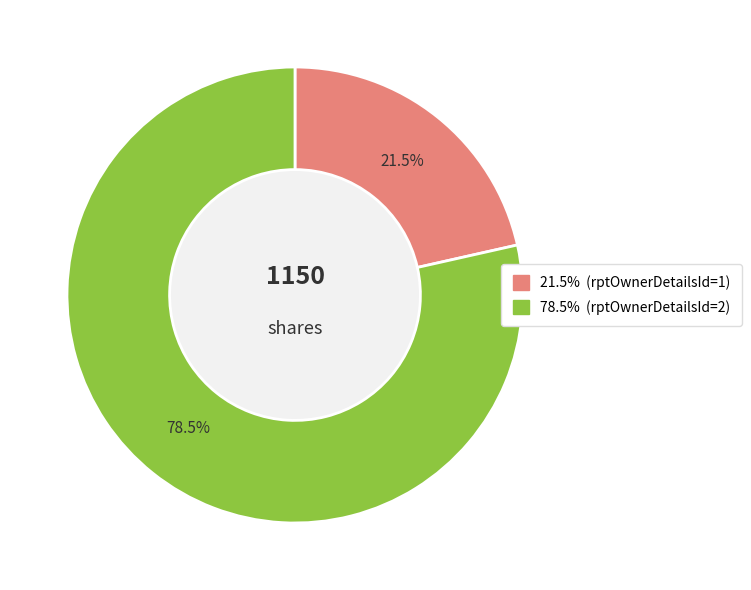

Is there a majority slice in this chart?

Yes